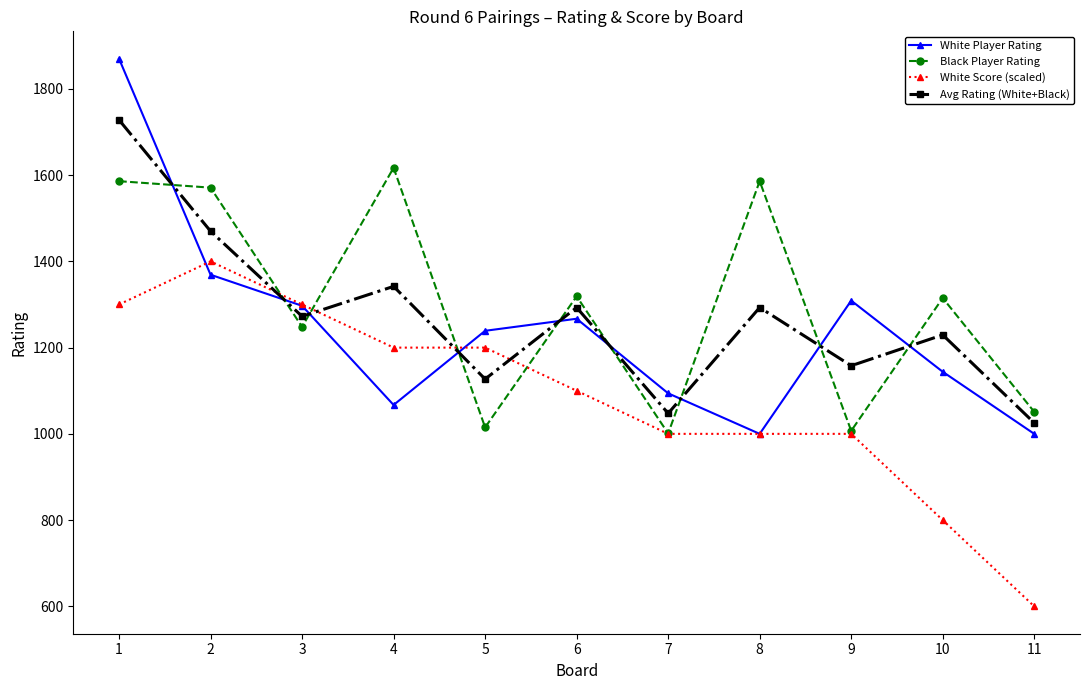

What is the average value of the White Player Rating series?

1241.5